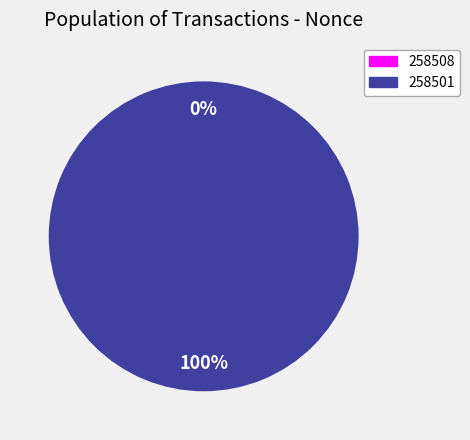

To the nearest percent, what is the difference between the largest and smallest slice percentages?

100%